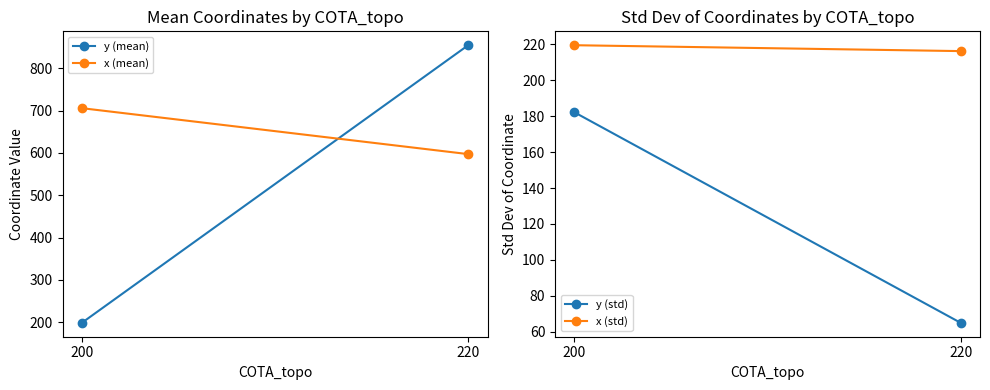

List the series in order of their overall mean, highest first.

x (mean), y (mean), x (std), y (std)